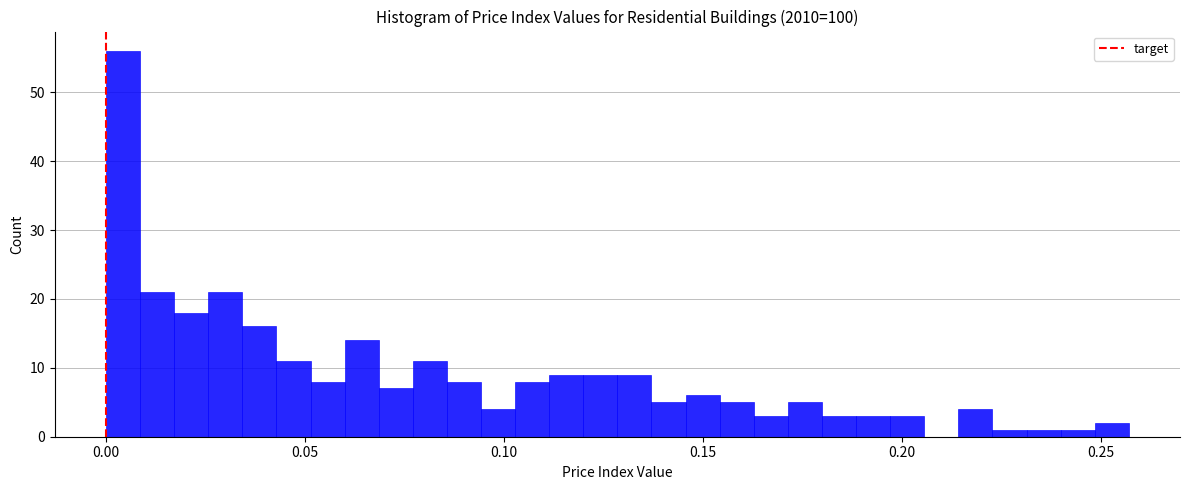

Around what value on the x-axis is the tallest bar? Give the approximate position of its centre, as read against the axis.

0.005